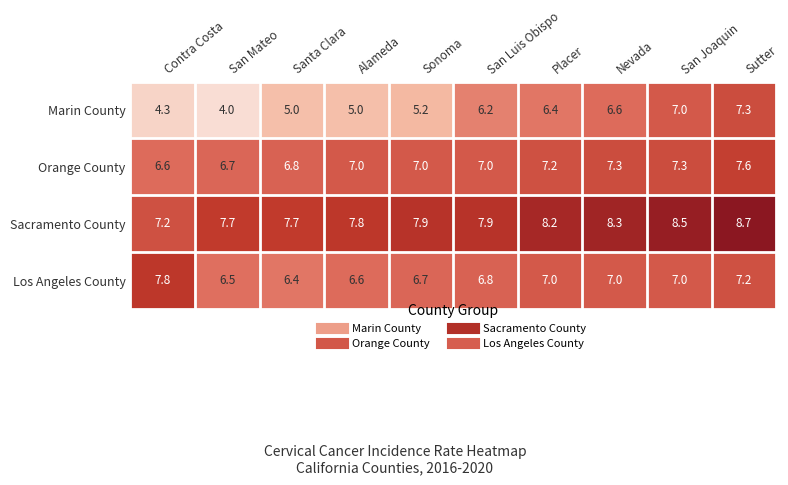

Which series changed the most between Santa Clara and Placer?

Marin County